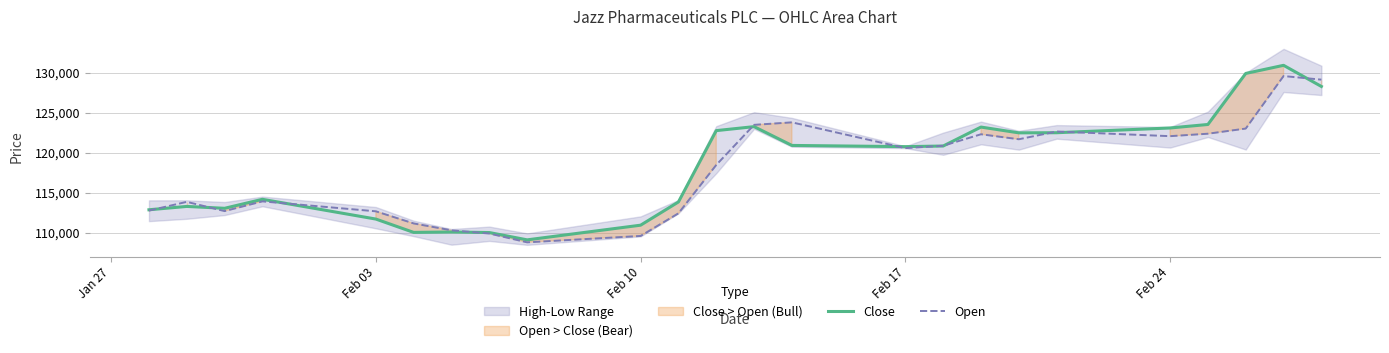

How many categories are shown in the chart?

24